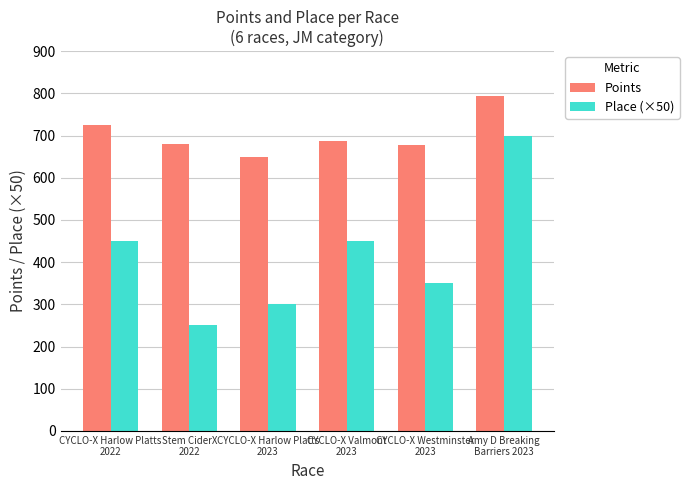

True or false: Place (×50) has a value of 350.0 at CYCLO-X Westminster
2023.

True